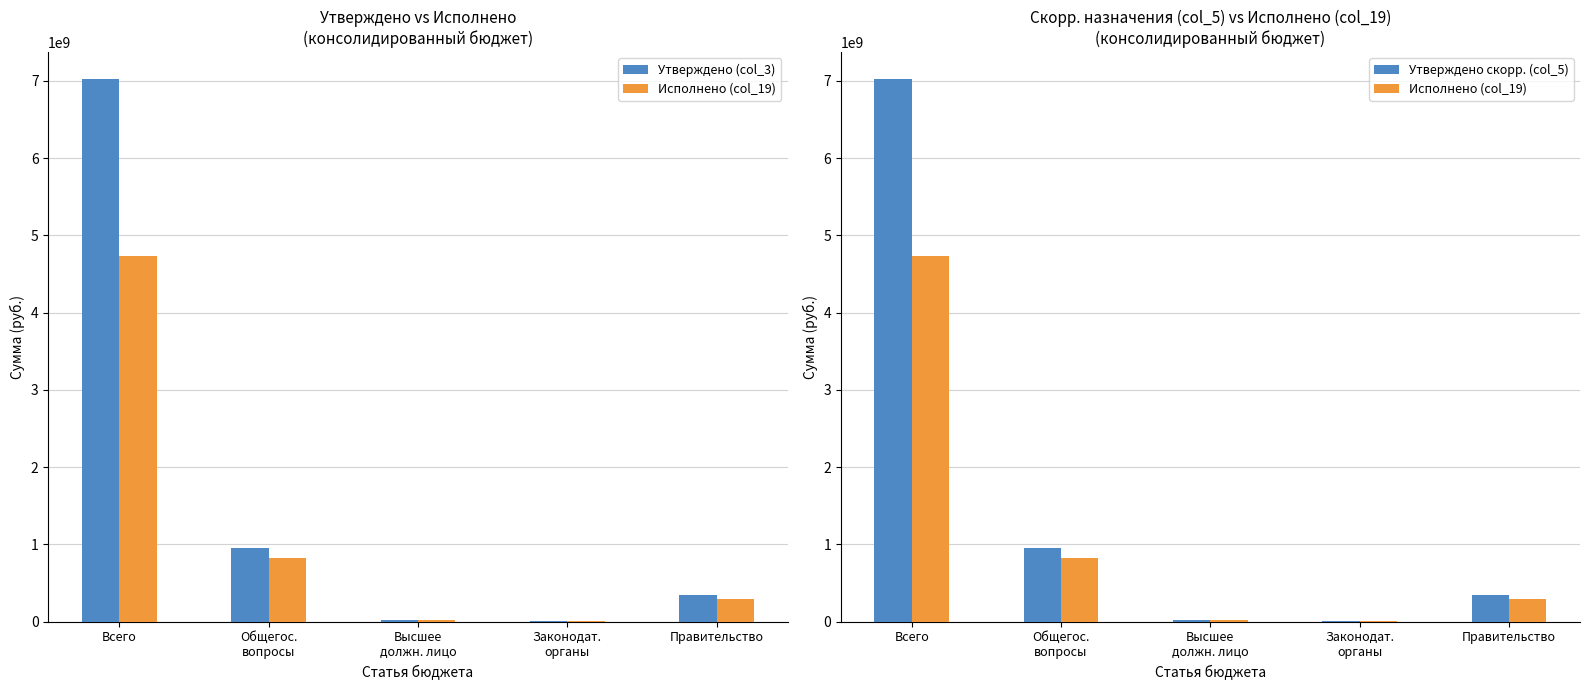

Reading left to right, transcribe all the data shown in this chart.

Утверждено (col_3): Всего=7020975478.3	Общегос.
вопросы=952135565.5	Высшее
должн. лицо=20816614.6	Законодат.
органы=9967765.6	Правительство=338888210.0
Исполнено (col_19): Всего=4729378068.6	Общегос.
вопросы=826254475.2	Высшее
должн. лицо=18892474.3	Законодат.
органы=8861000.1	Правительство=295489543.2
Утверждено скорр. (col_5): Всего=7020975478.3	Общегос.
вопросы=952135565.5	Высшее
должн. лицо=20816614.6	Законодат.
органы=9967765.6	Правительство=338888210.0